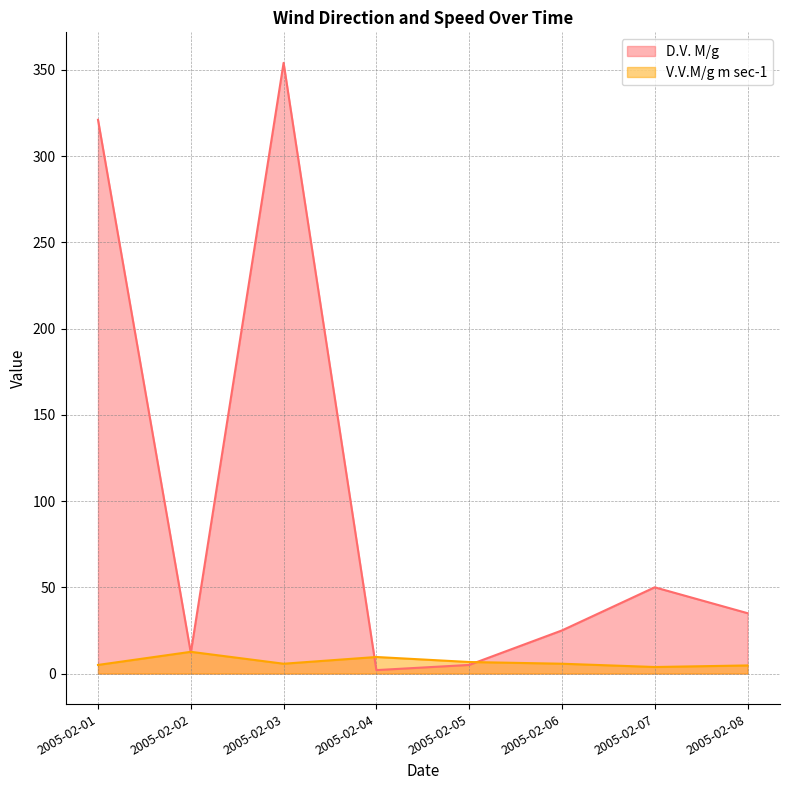

What is the sum of the D.V. M/g values at 2005-02-06 and 2005-02-04?

27.0